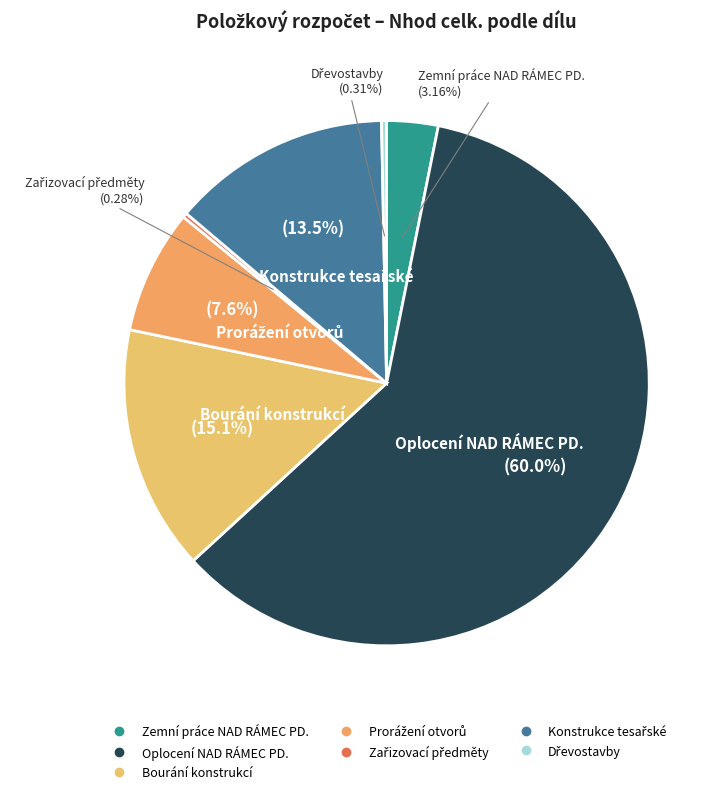

To the nearest percent, what portion does Zemní práce NAD RÁMEC PD. represent?

3%